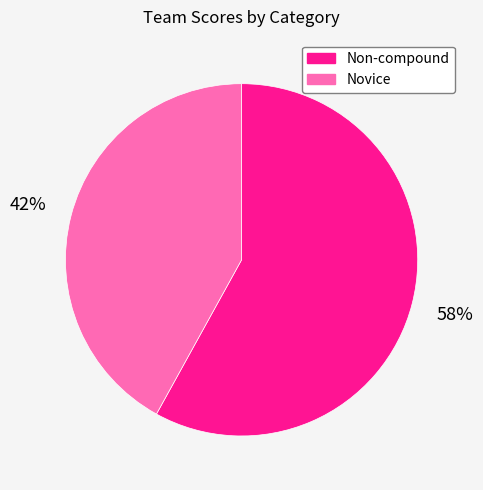

True or false: Novice accounts for 12% of the total.

False